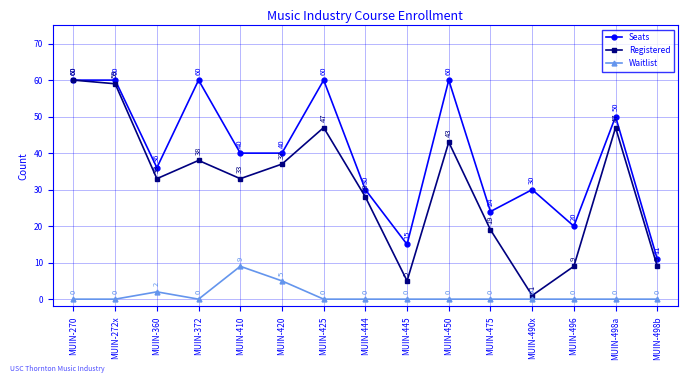

What are all the series names shown in the legend?

Seats, Registered, Waitlist